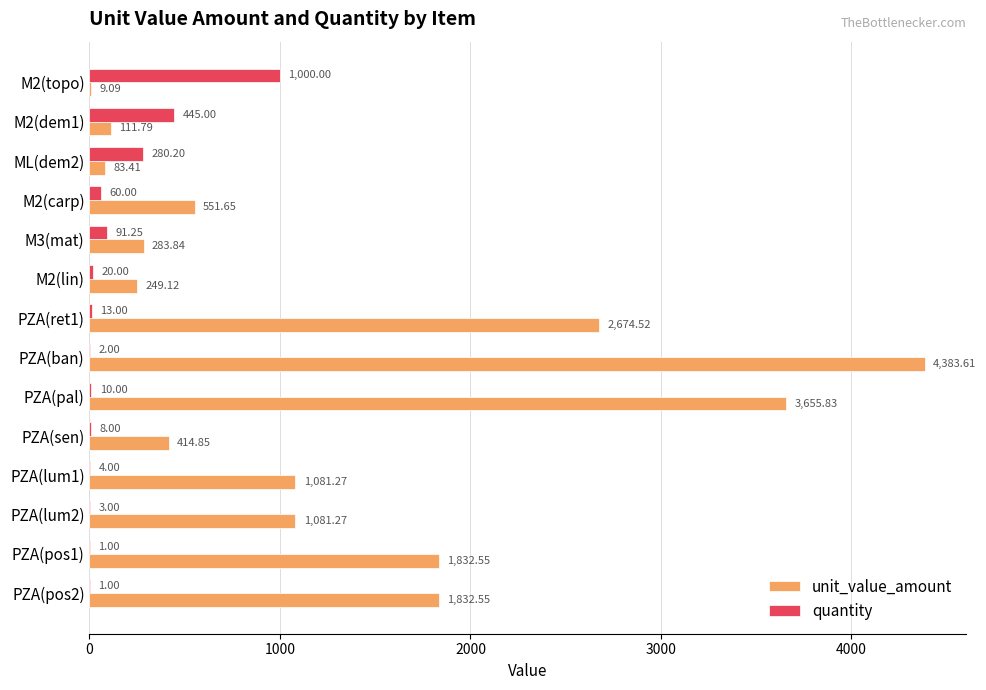

What is the sum of all quantity values?

1938.5